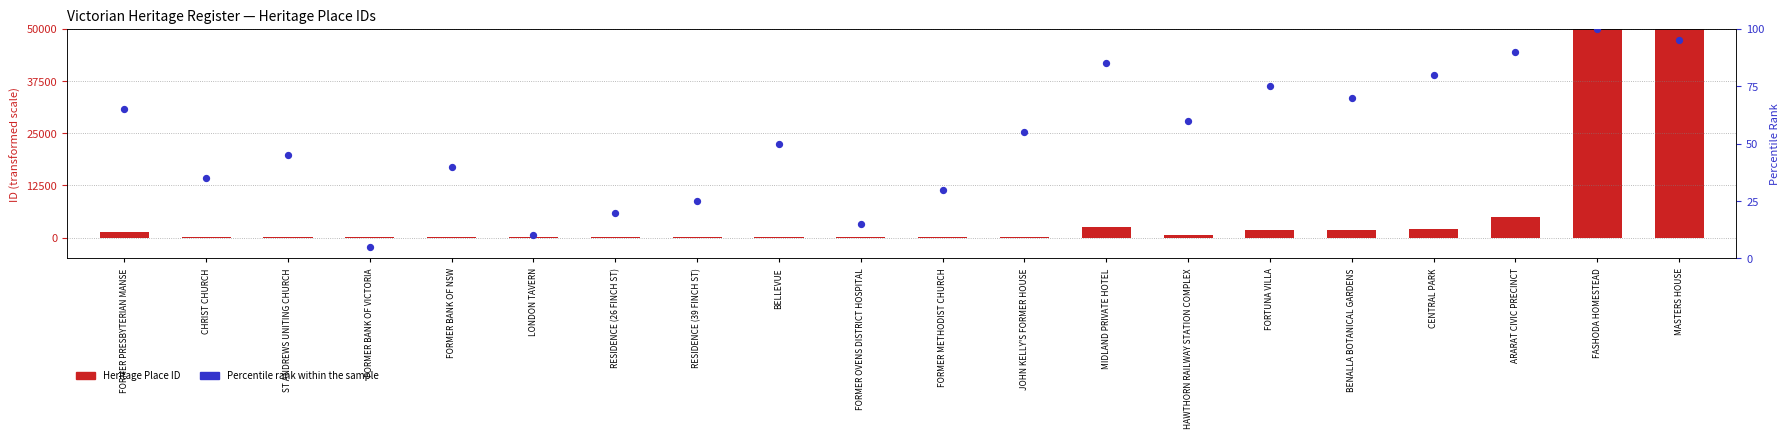

At how many categories does at least one series exceed 173433?

1